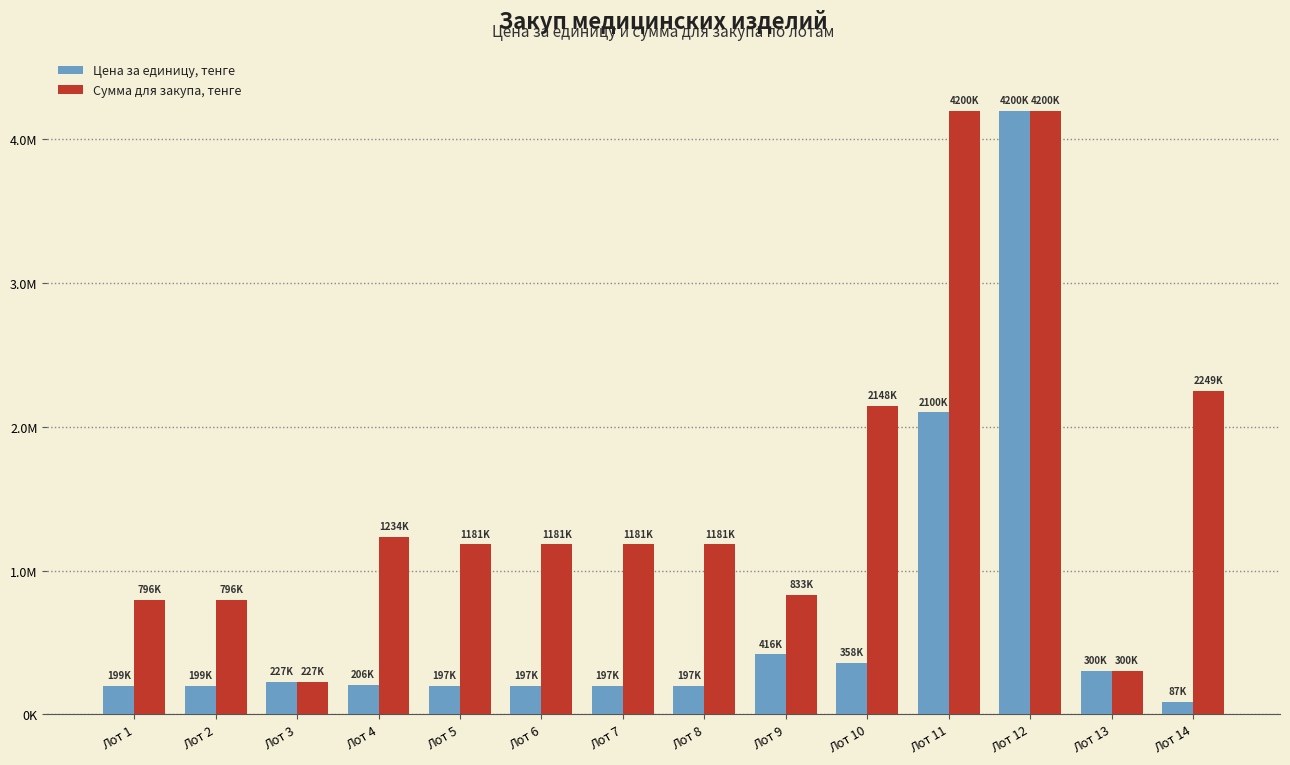

At which category is the sum across all series the highest?

Лот 12